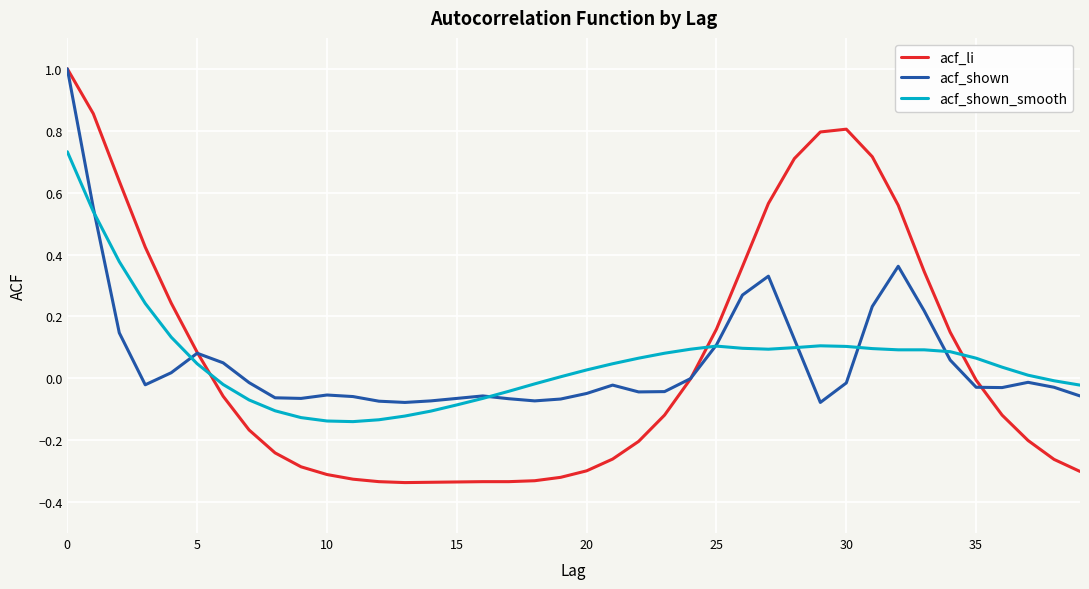

How many times do acf_shown and acf_shown_smooth cross each other?

7